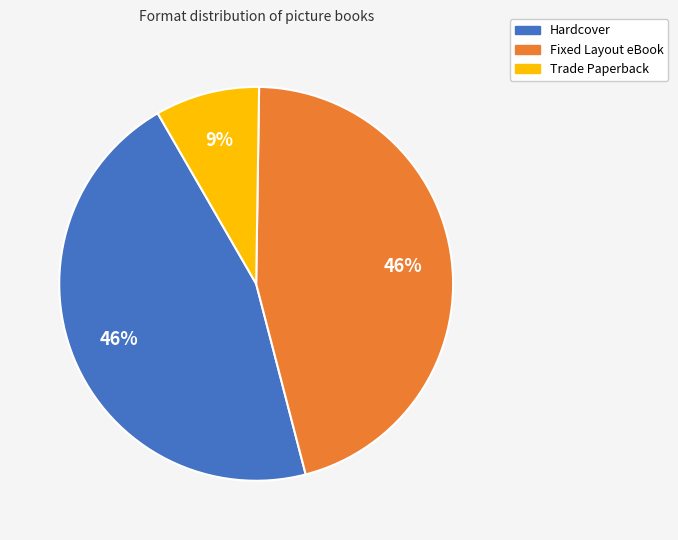

Which slice is the smallest?

Trade Paperback